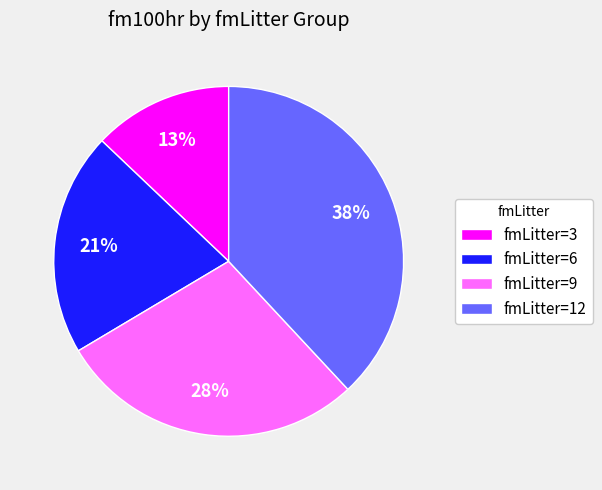

How many slices are in this pie chart?

4